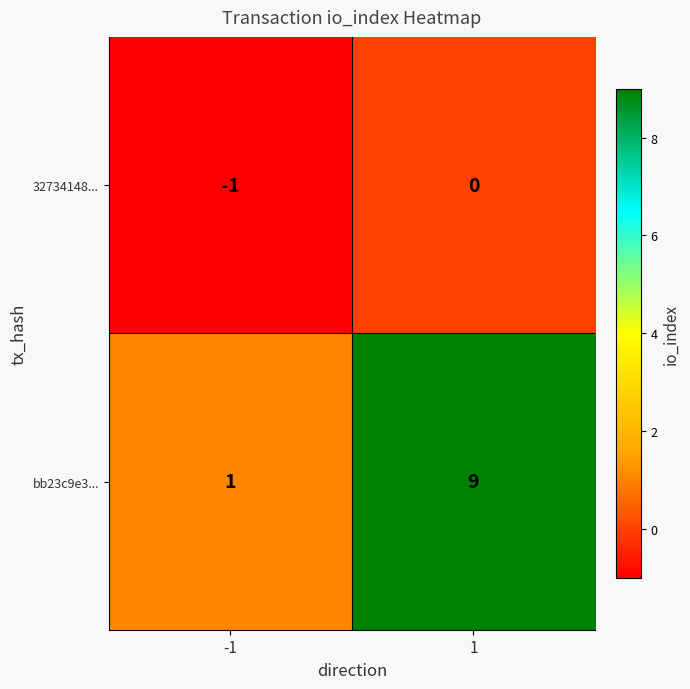

What is the maximum value for bb23c9e3...?

9